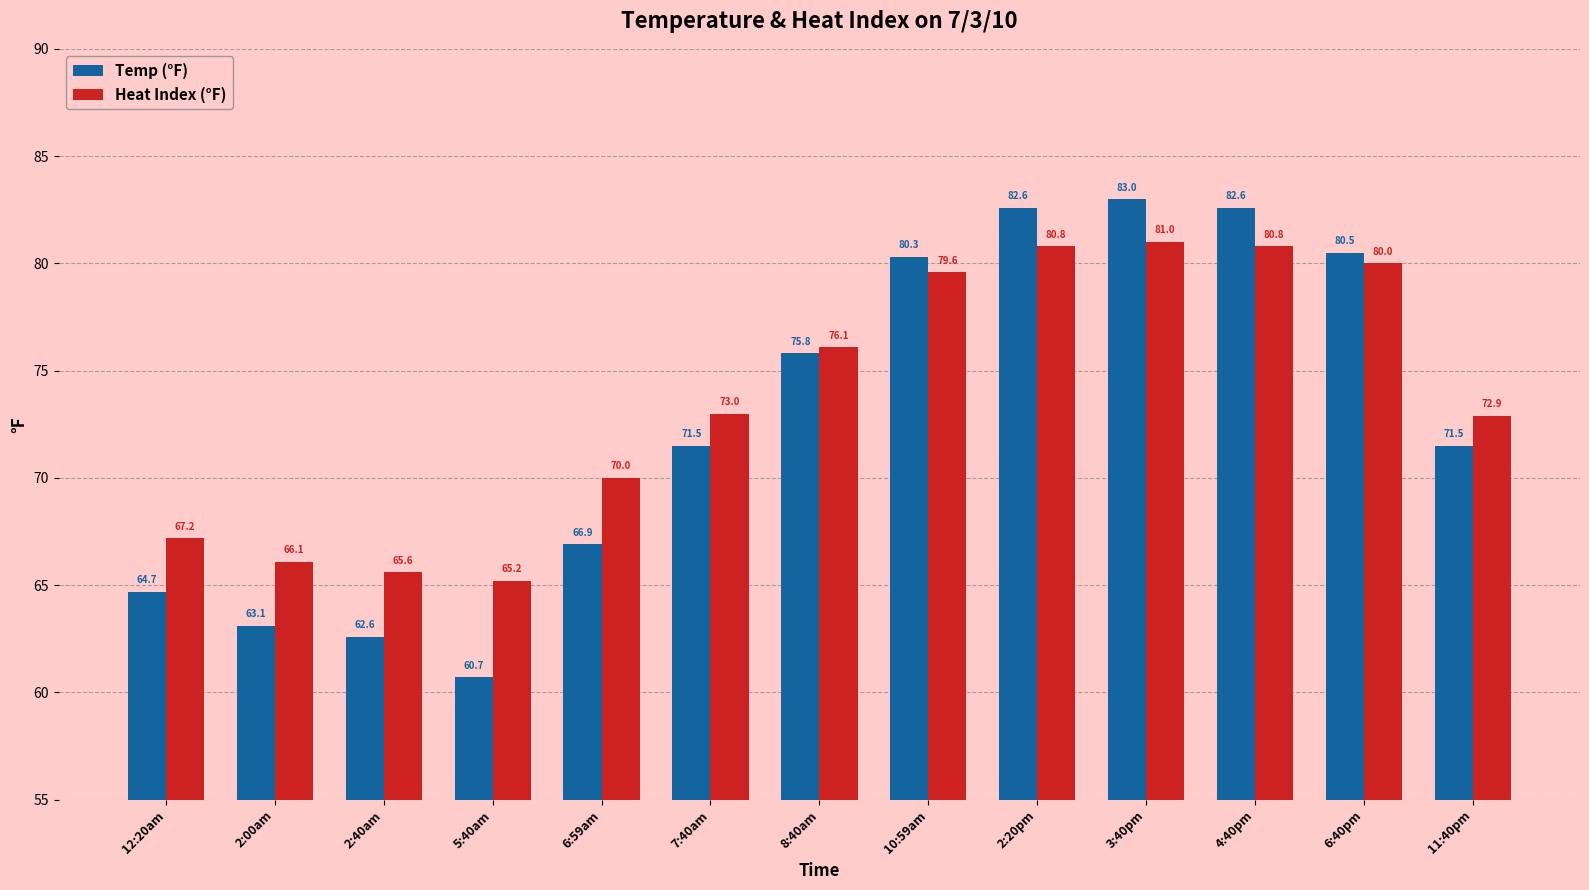

What is the sum of all Temp (°F) values?

945.8